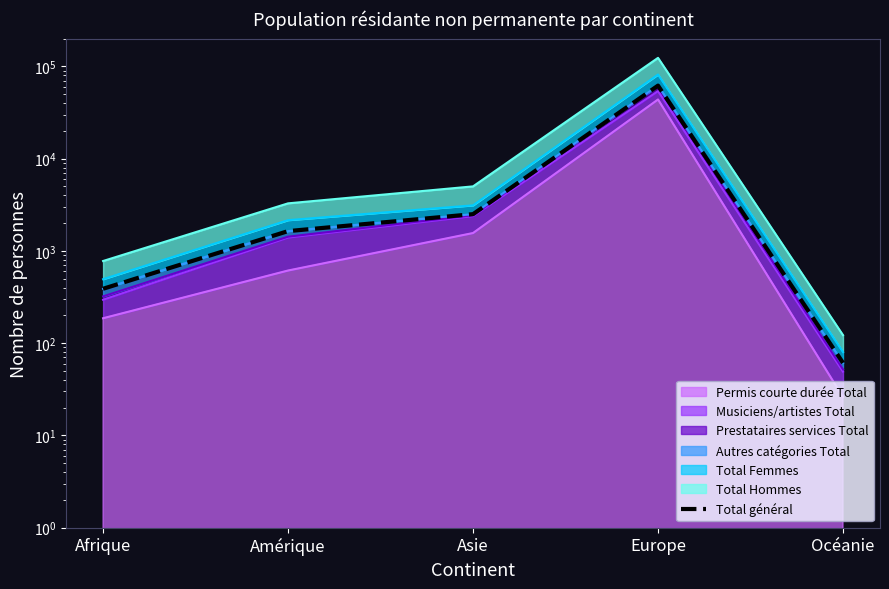

What is the change in value from Asie to Europe?

+59276